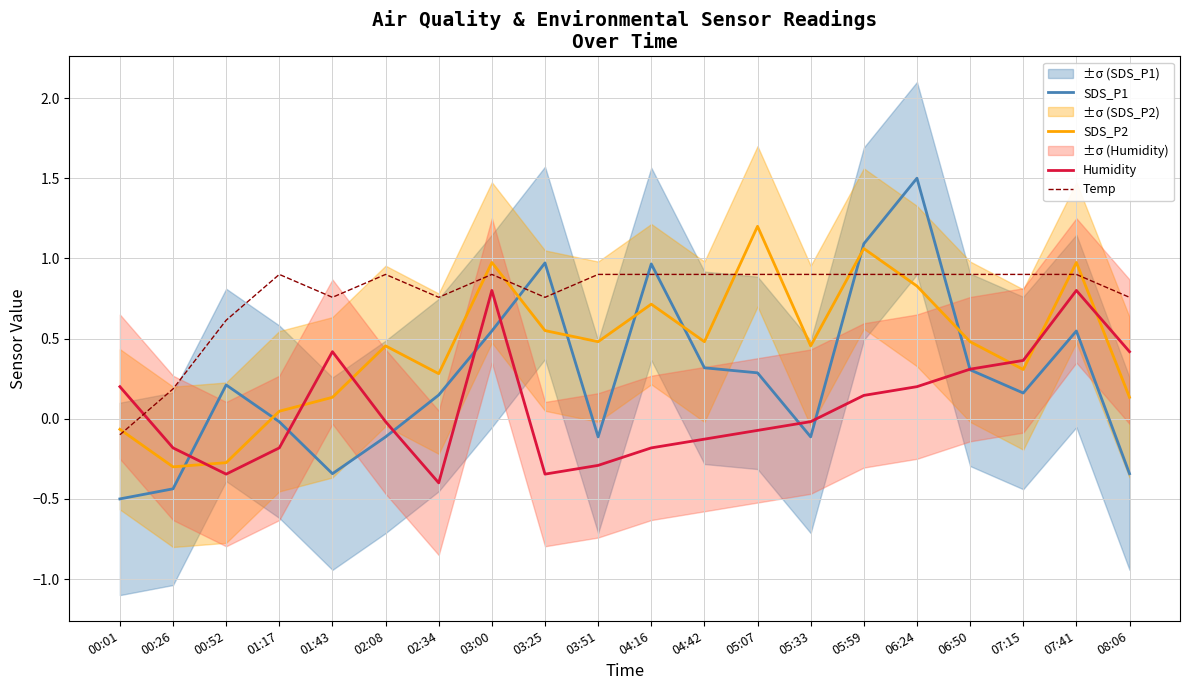

List the labels in order of Humidity value, smallest first.

02:34, 00:52, 03:25, 03:51, 00:26, 01:17, 04:16, 04:42, 05:07, 02:08, 05:33, 05:59, 00:01, 06:24, 06:50, 07:15, 01:43, 08:06, 03:00, 07:41